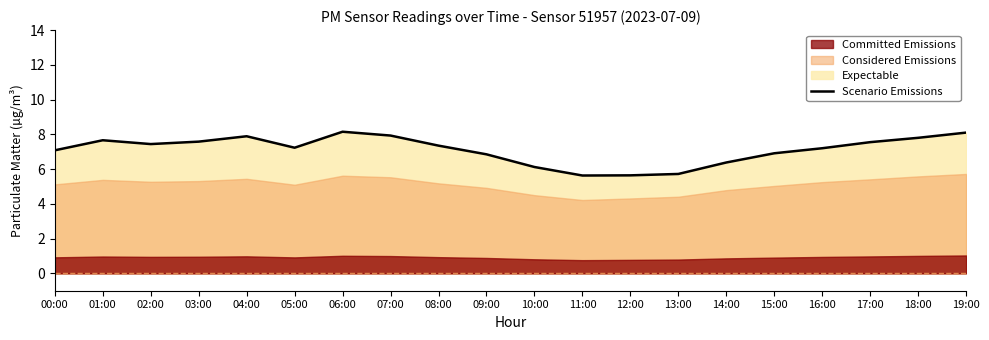

Reading left to right, extract all data points from this chart.

00:00=7.1	01:00=7.7	02:00=7.4	03:00=7.6	04:00=7.9	05:00=7.2	06:00=8.2	07:00=7.9	08:00=7.3	09:00=6.8	10:00=6.1	11:00=5.6	12:00=5.6	13:00=5.7	14:00=6.4	15:00=6.9	16:00=7.2	17:00=7.5	18:00=7.8	19:00=8.1